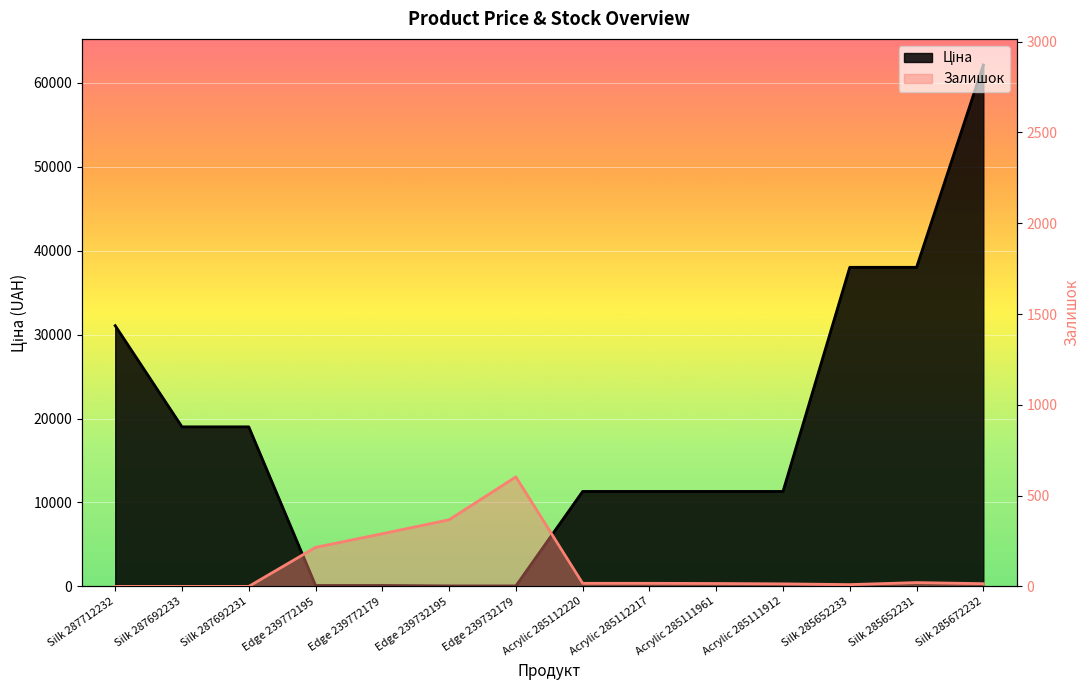

How many values in Залишок are above zero?

11